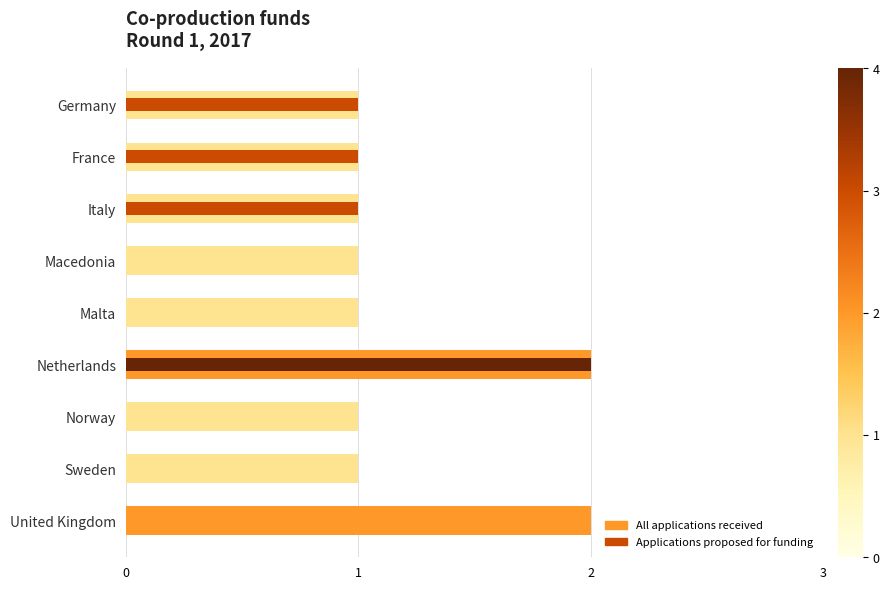

How many data points in Applications proposed for funding are above 0?

4